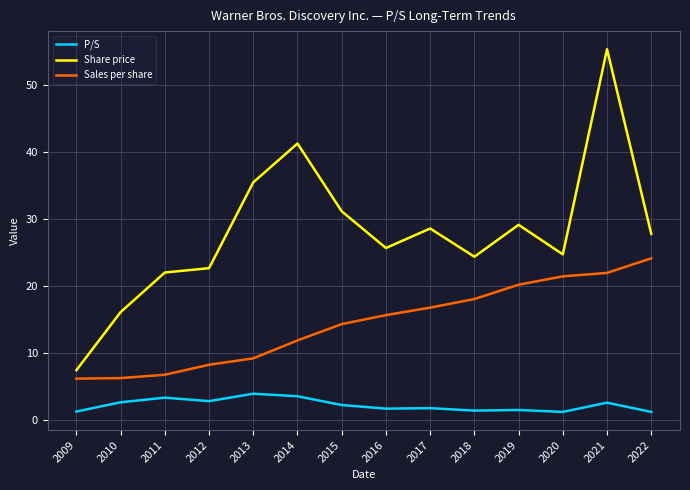

What is the average value of the P/S series?

2.2